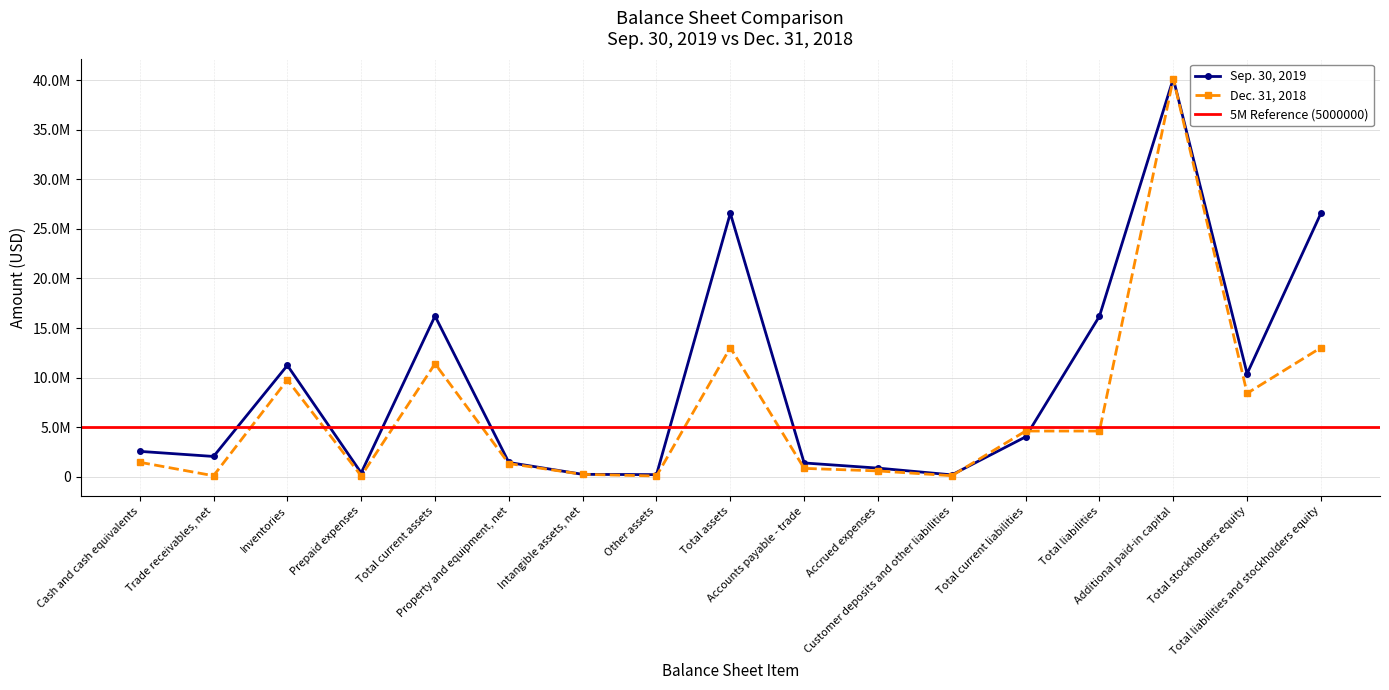

What is the difference between the maximum and minimum values in the Sep. 30, 2019 series?

39990025